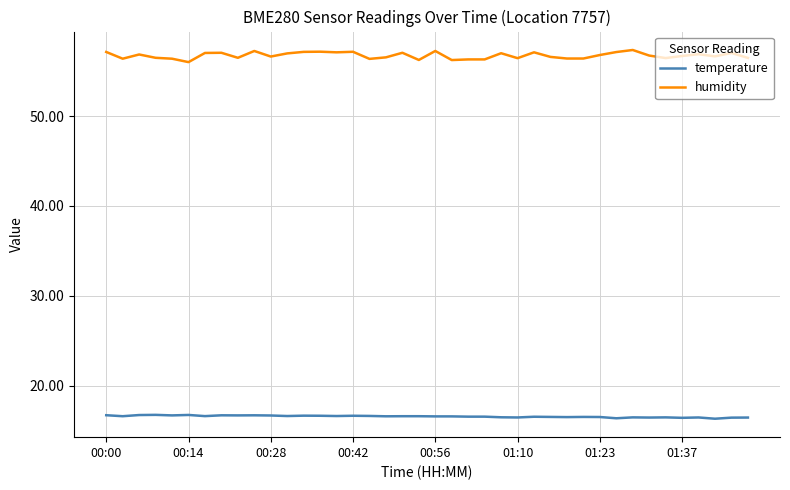

List the series in order of their peak value, lowest first.

temperature, humidity